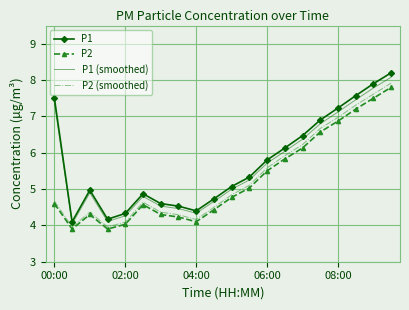

What is the smallest value displayed?

3.9